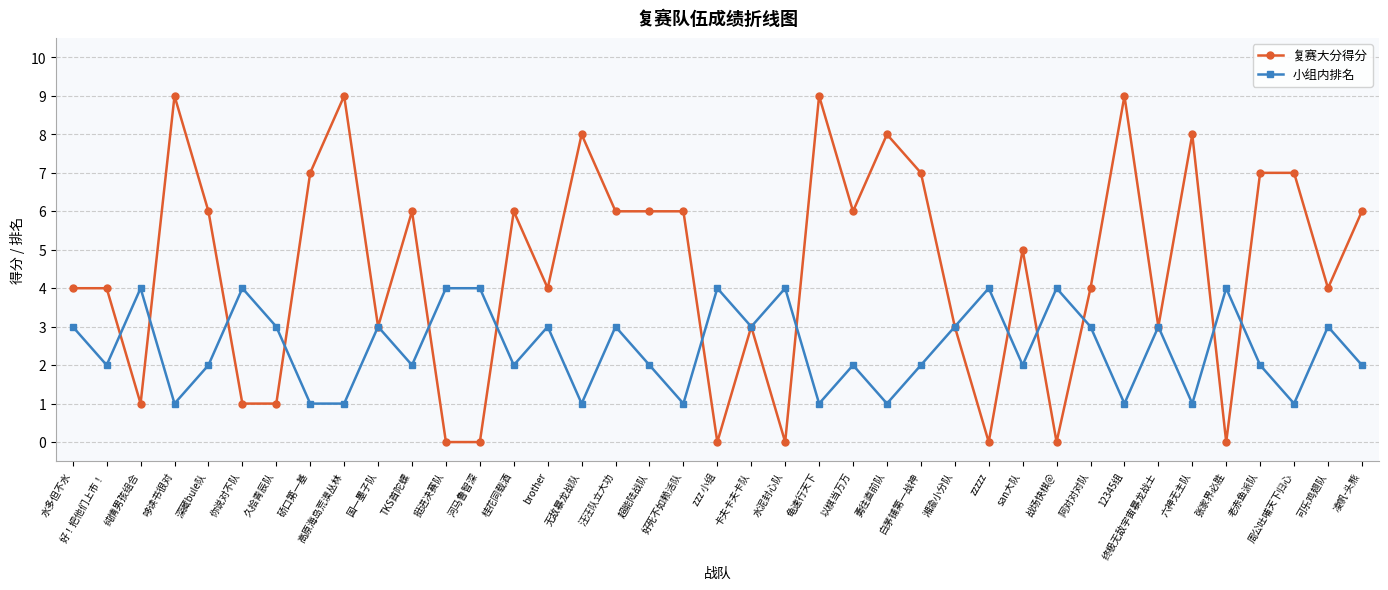

What is the label of the 33rd point from the right?

久拾青辰队